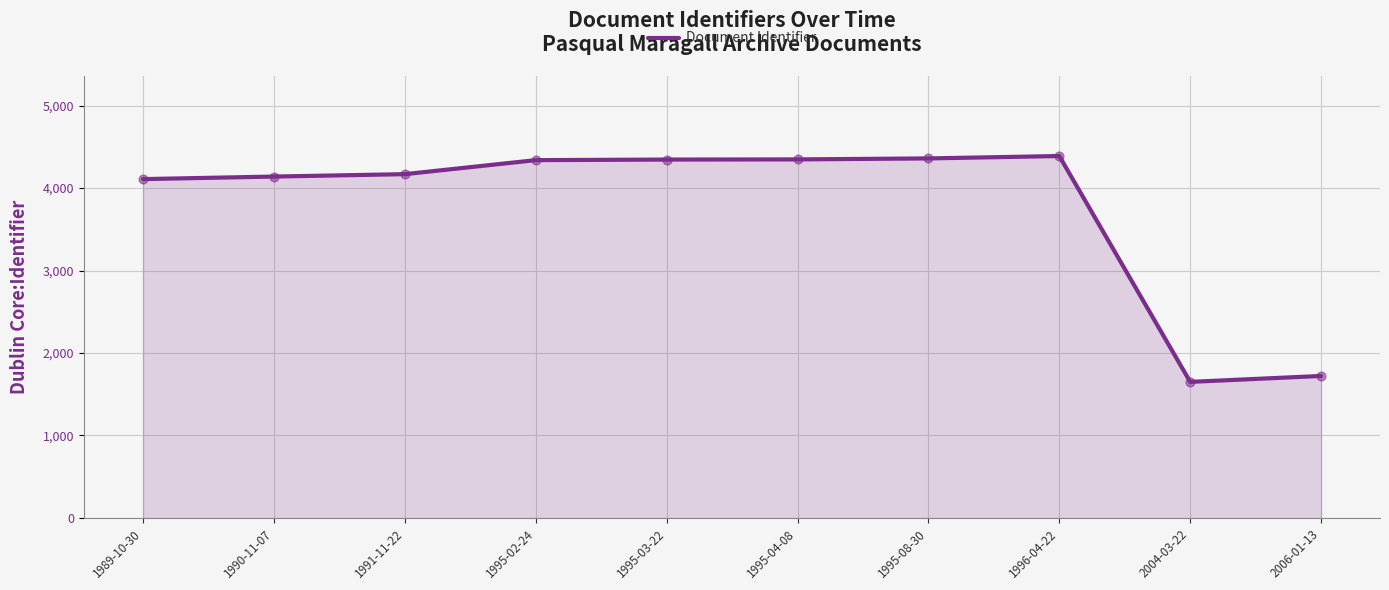

What is the change in value from 1989-10-30 to 2004-03-22?

-2459